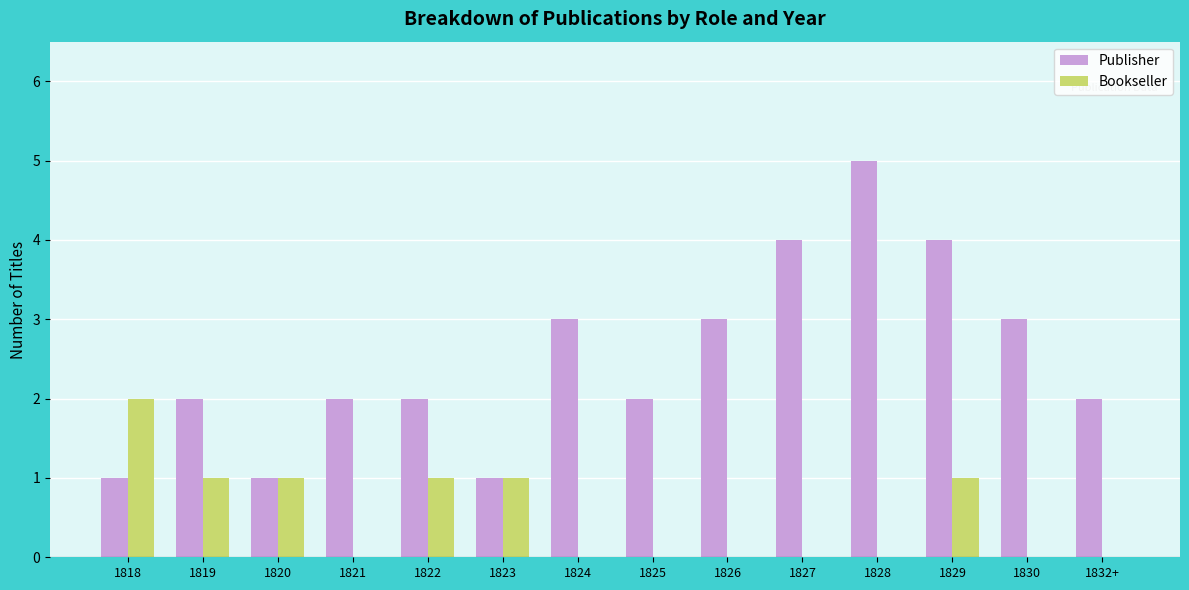

What is the maximum value shown in the chart?

5